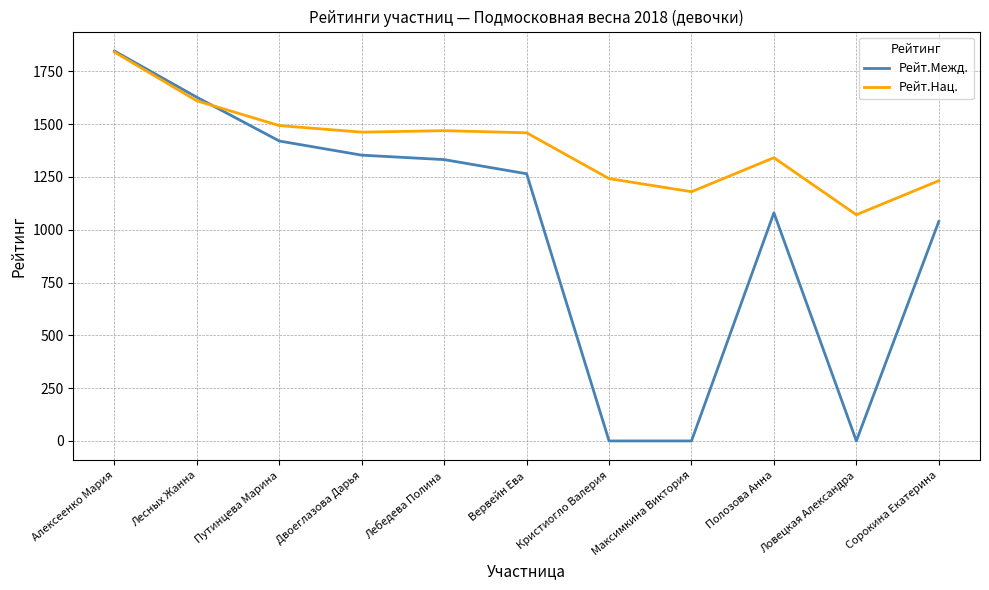

Where is Рейт.Межд. nearest to the value 923?

Сорокина Екатерина